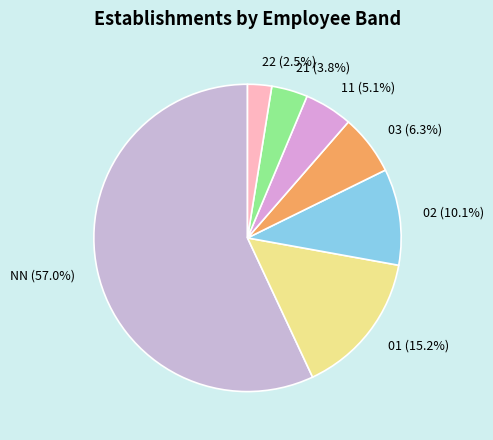

What percentage is the 01 slice, to the nearest percent?

15%